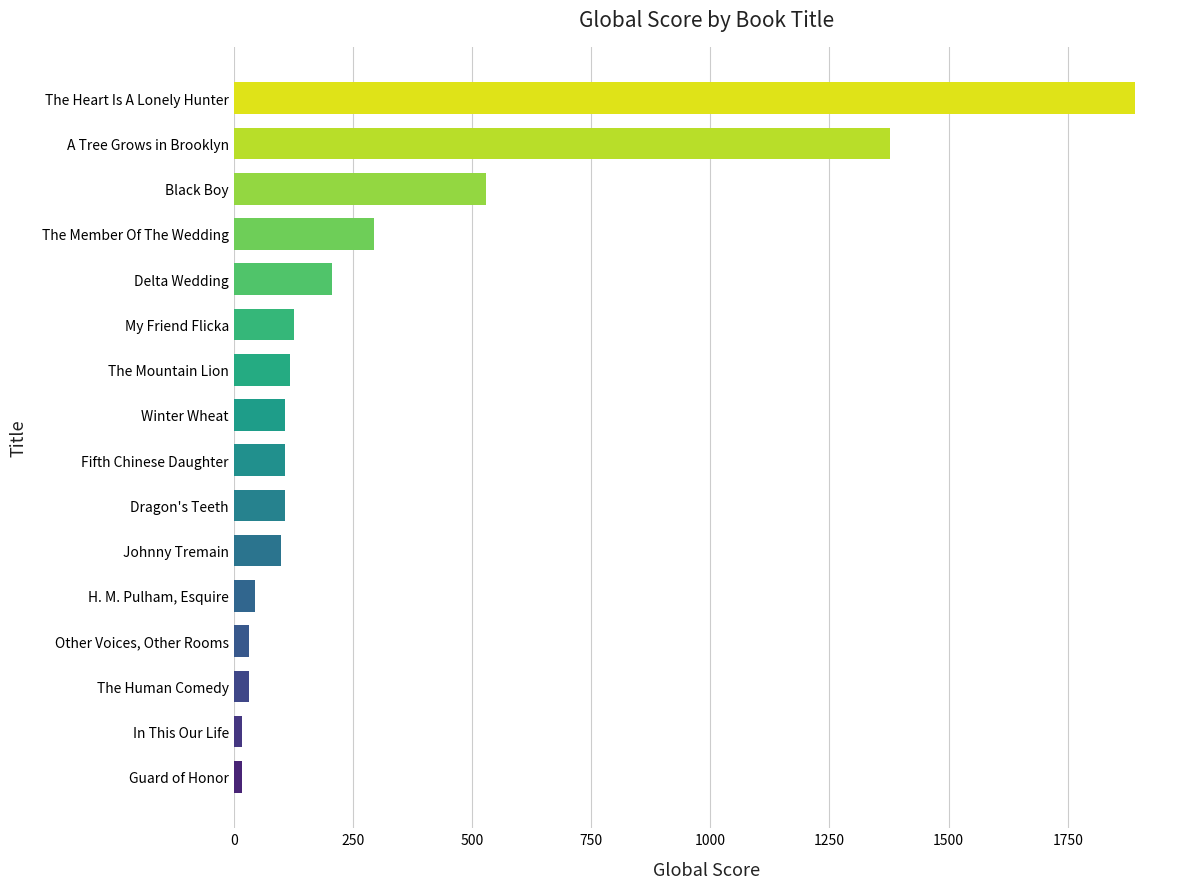

Are the bars grouped side by side (vs. stacked)?

No